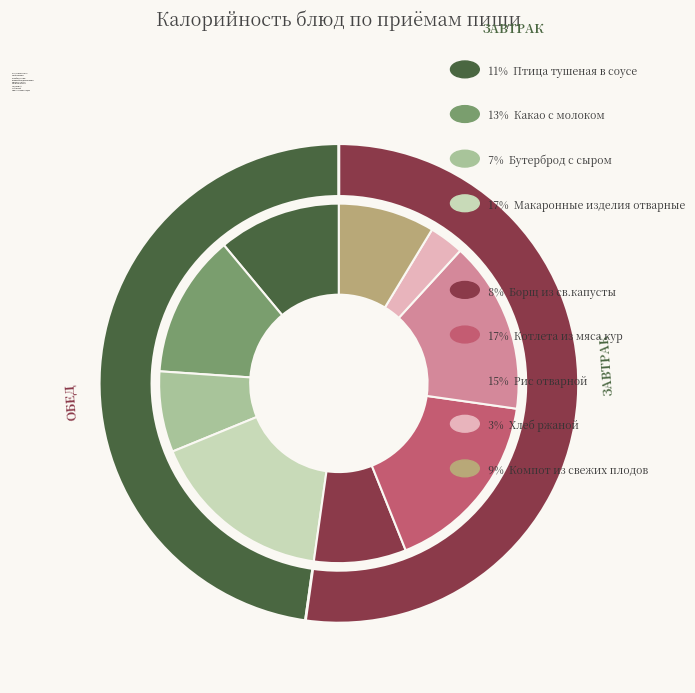

Does Макаронные изделия отварные account for over 50% of the chart?

No